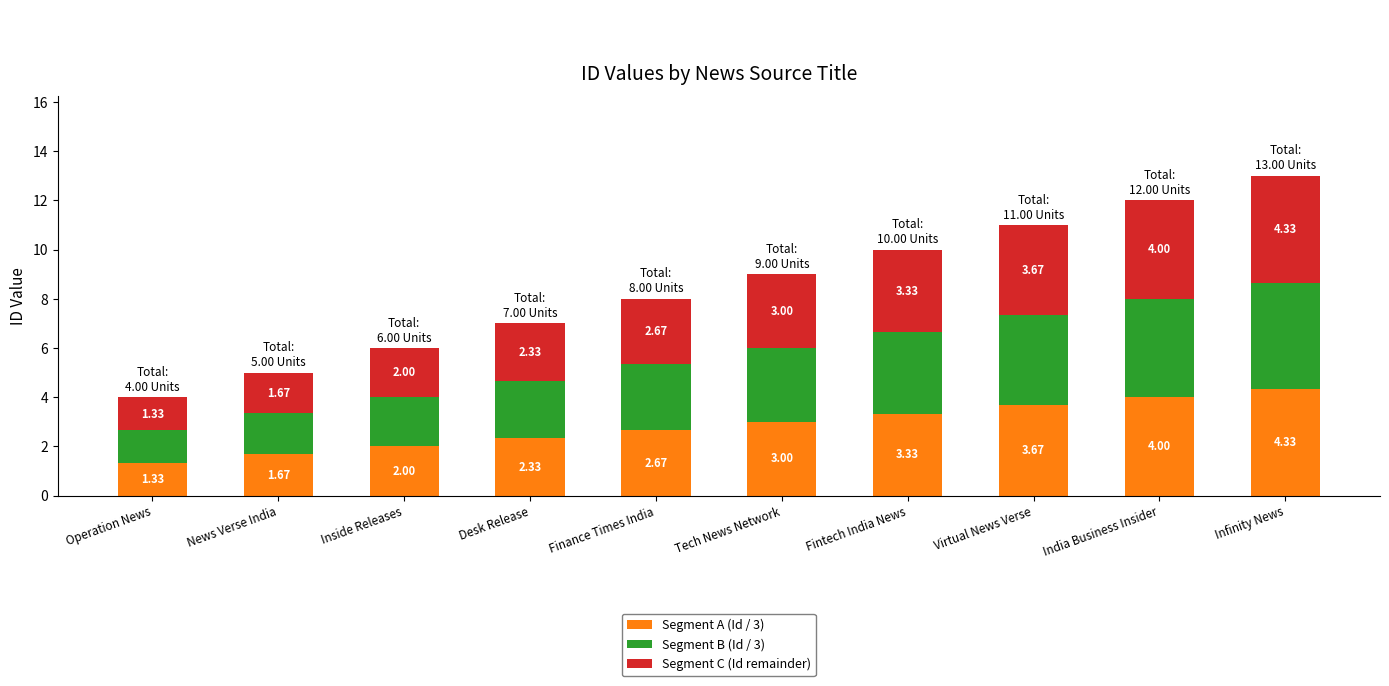

At which category is the sum across all series the highest?

Infinity News